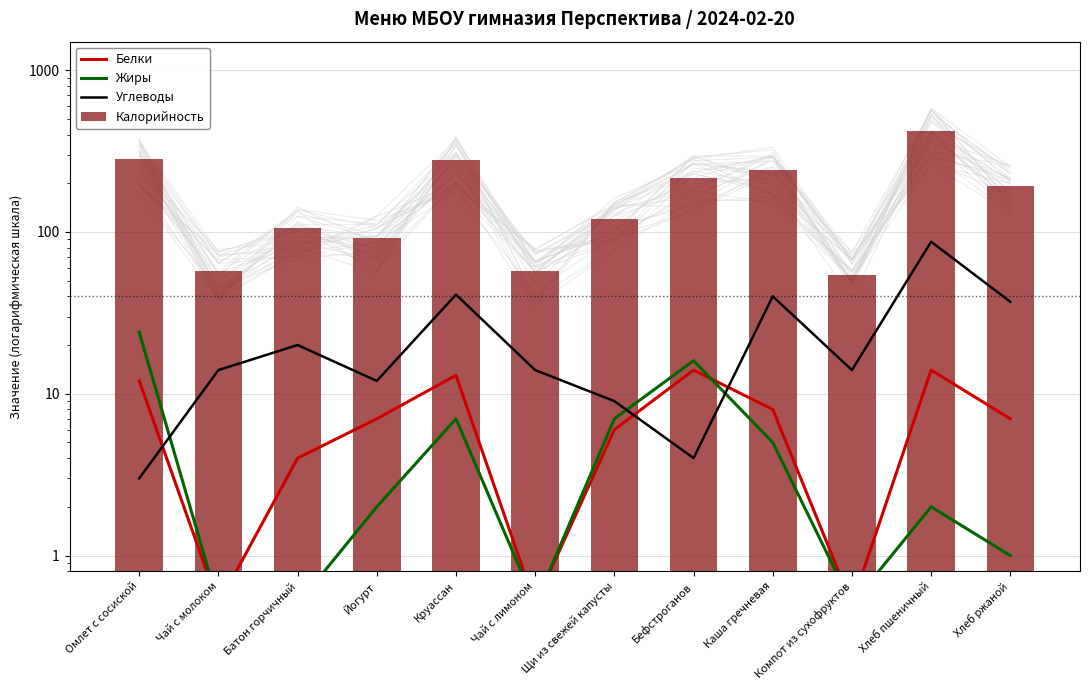

How many series are shown in this chart?

4